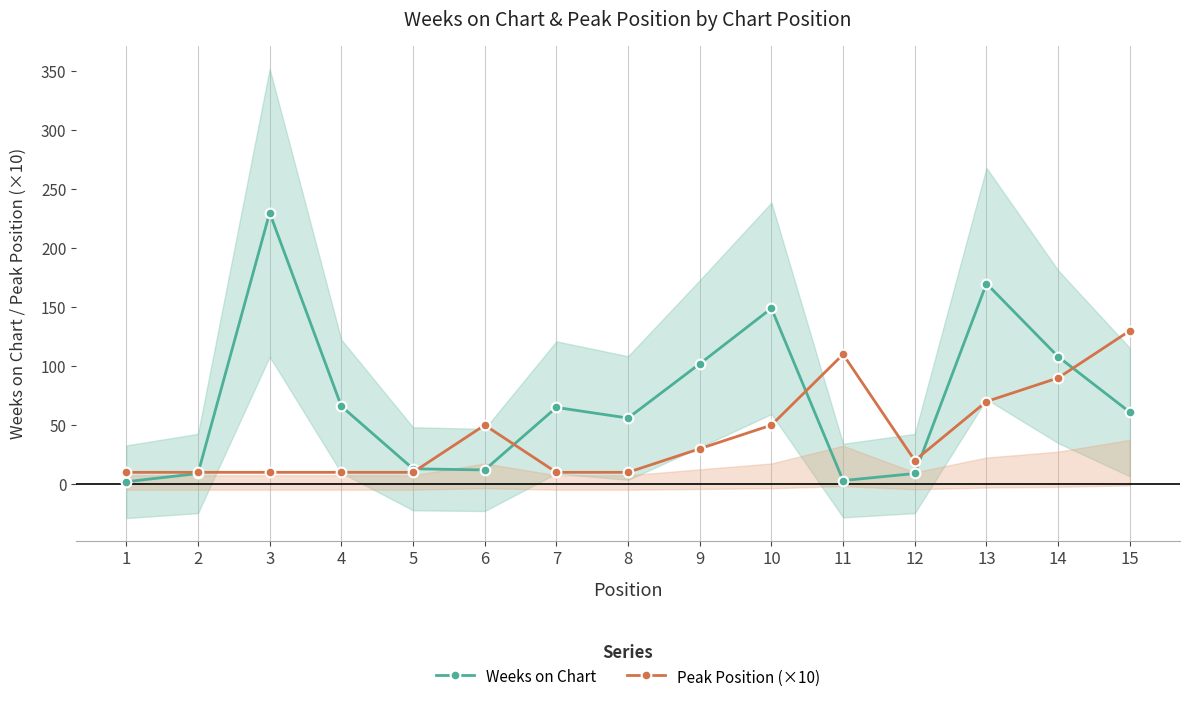

How many lines are shown in the chart?

2